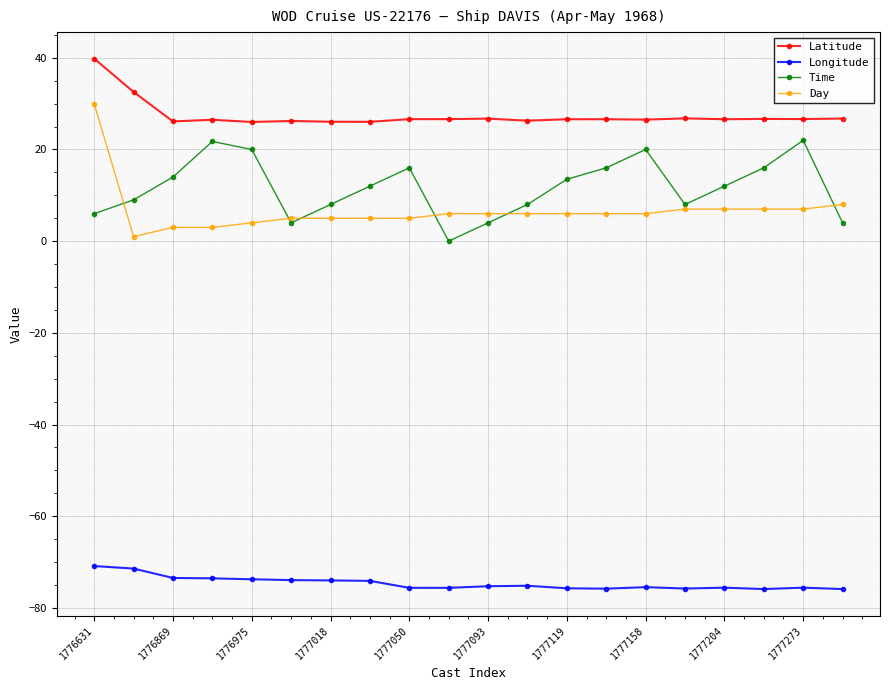

True or false: Latitude and Time intersect in this chart.

False